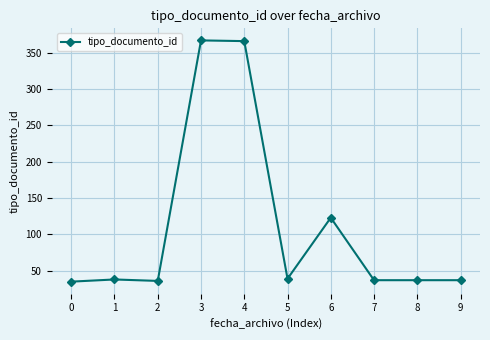

Count the number of data series in this chart.

1